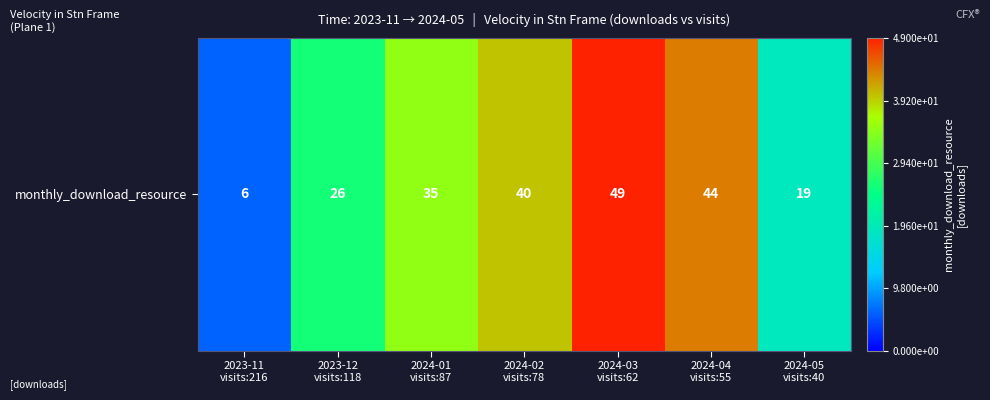

Where is the data nearest to the value 27?

2023-12
visits:118